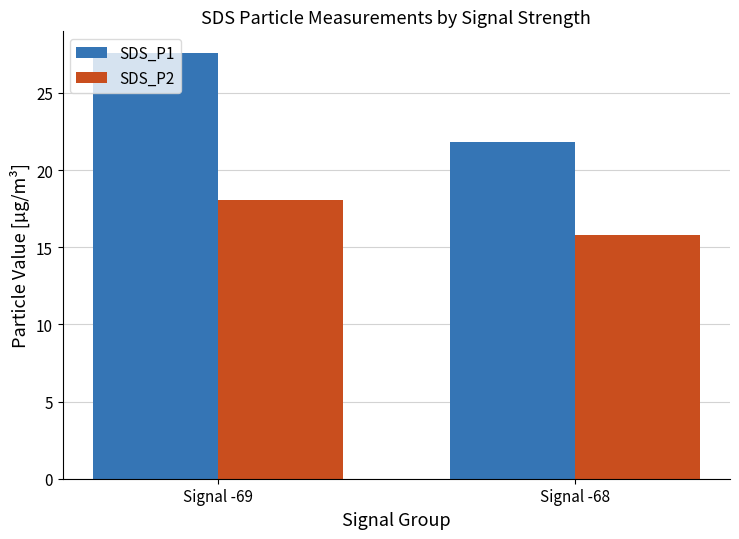

How many groups of bars are there?

2